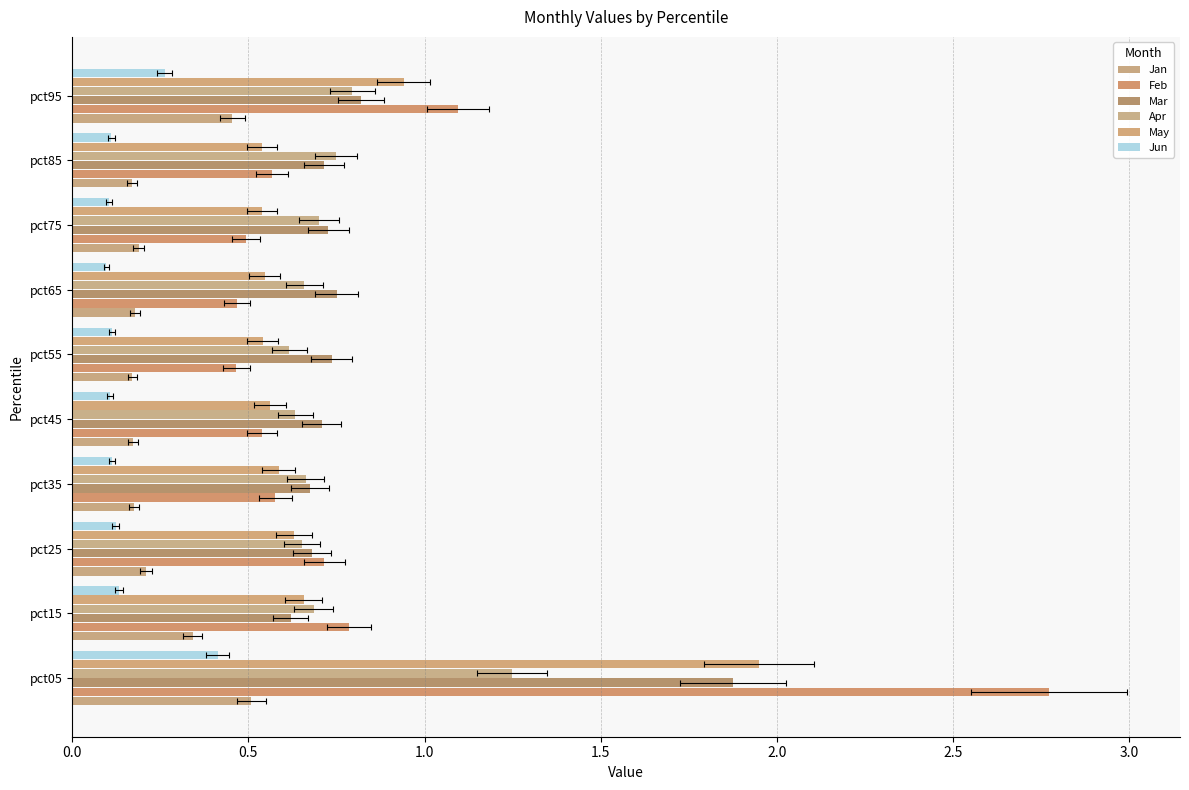

What is the difference between the maximum and second lowest values in the May series?

1.4